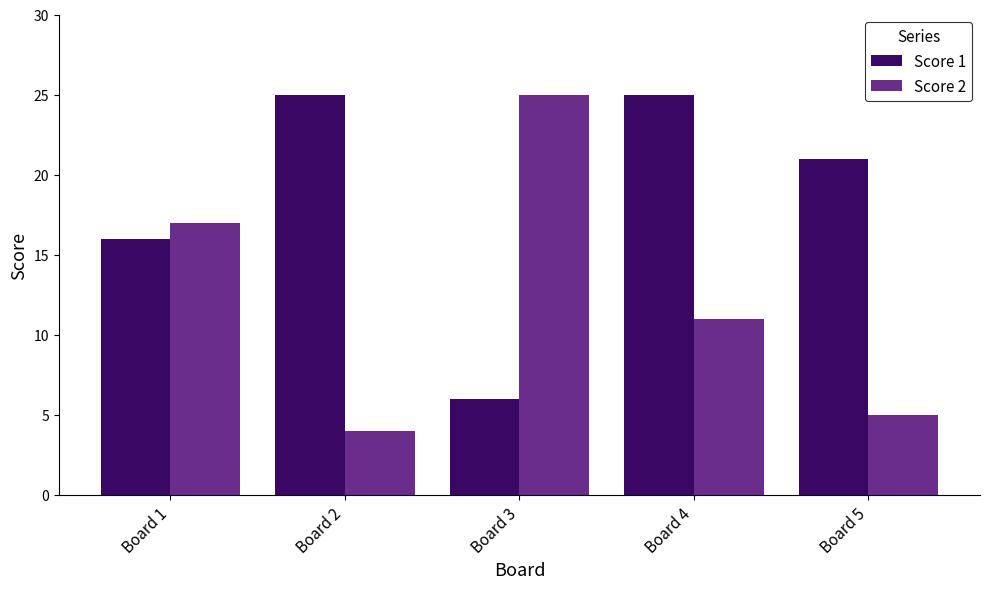

Reading left to right, list all the values displayed in this chart.

Score 1: Board 1=16	Board 2=25	Board 3=6	Board 4=25	Board 5=21
Score 2: Board 1=17	Board 2=4	Board 3=25	Board 4=11	Board 5=5